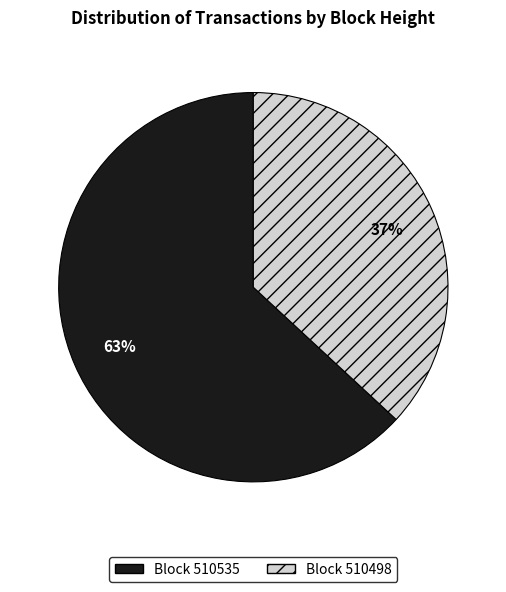

To the nearest percent, what is the difference between the largest and smallest slice percentages?

26%